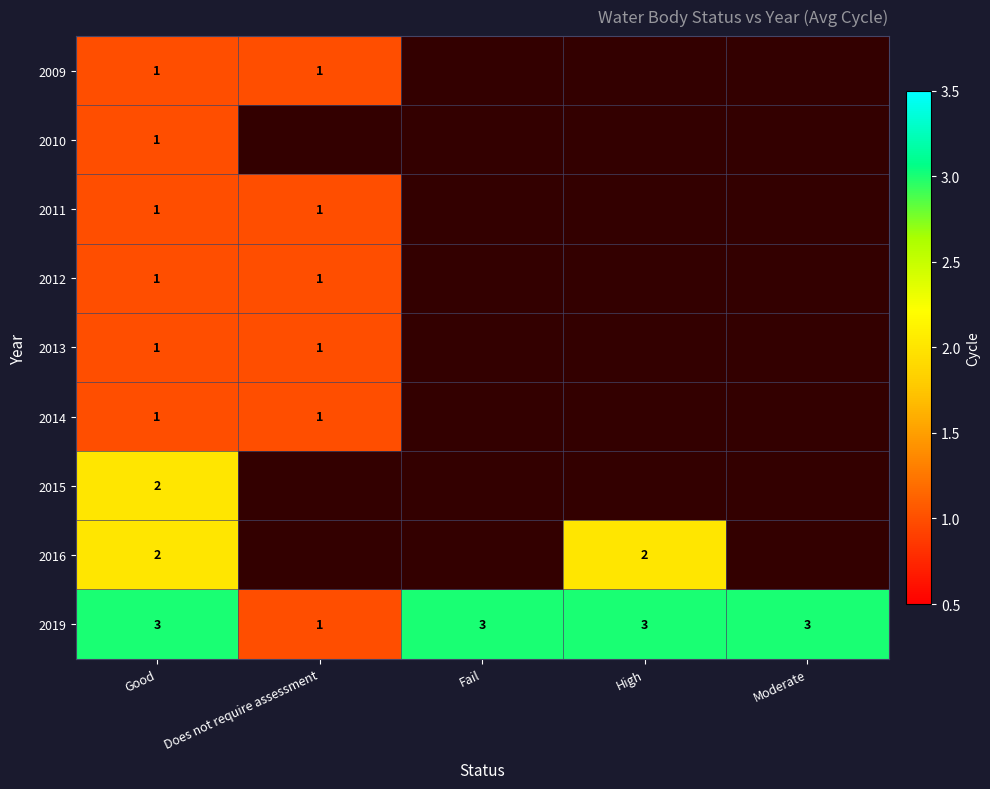

What is the sum of the 2019 values at Does not require assessment and Fail?

4